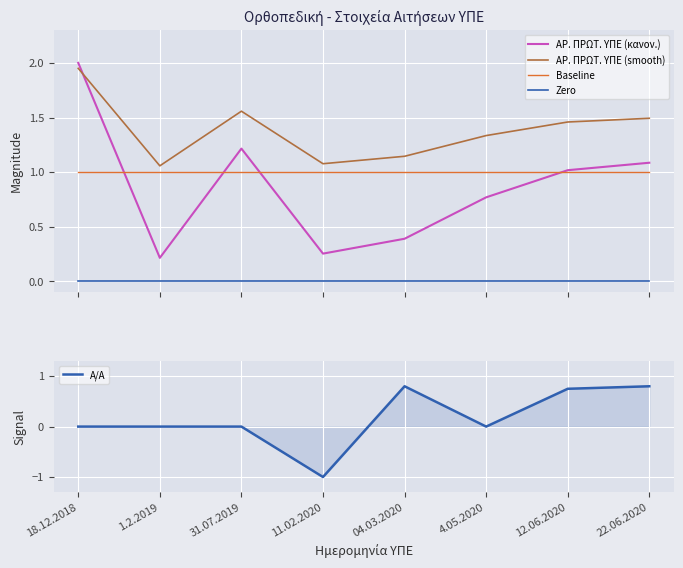

Between 4.05.2020 and 31.07.2019, which is larger?

31.07.2019